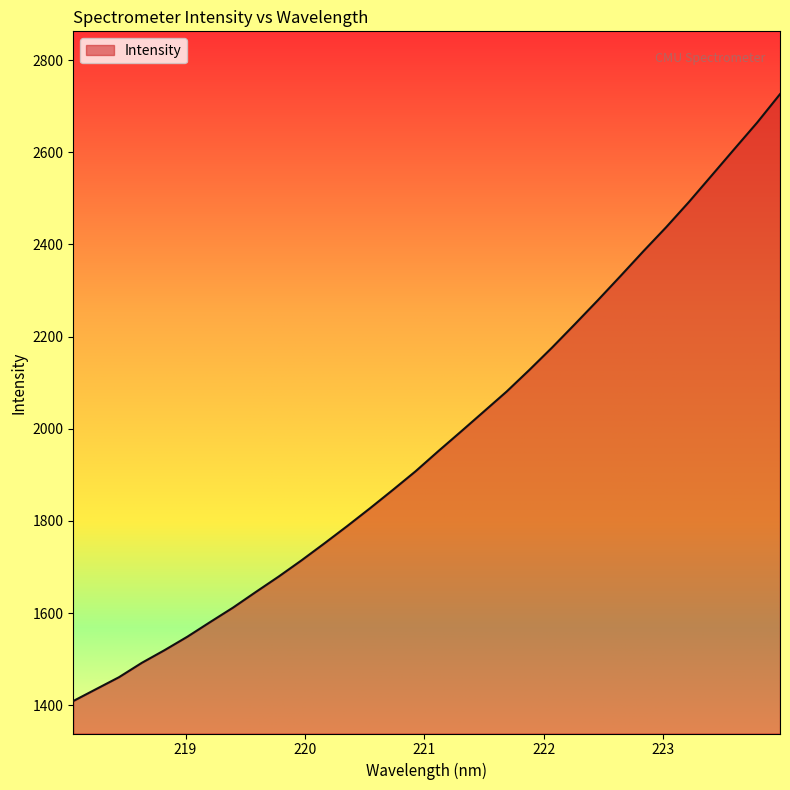

What is the difference between the maximum and minimum values?

1316.9